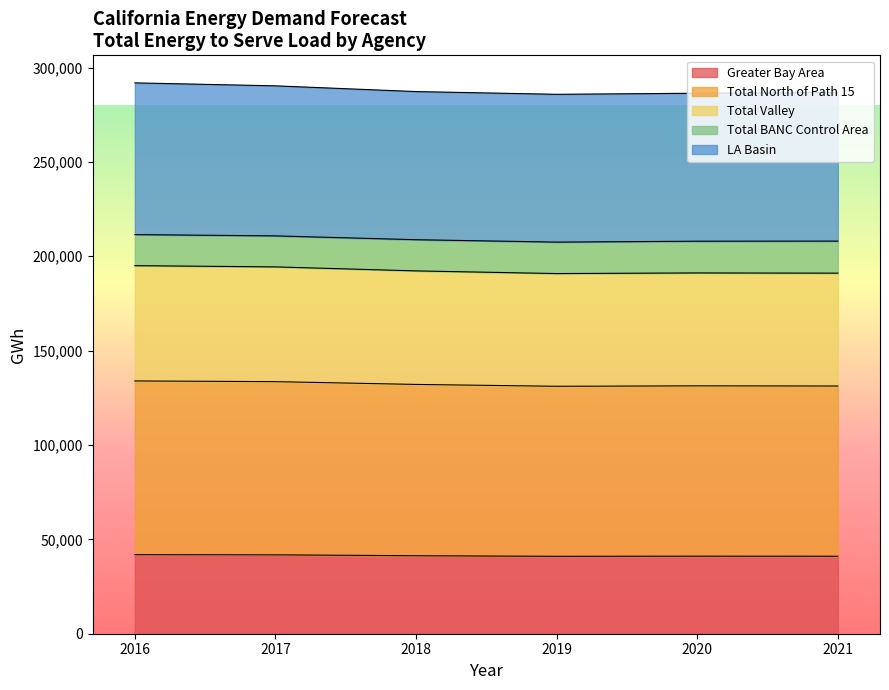

True or false: Total Valley and Total North of Path 15 intersect in this chart.

False